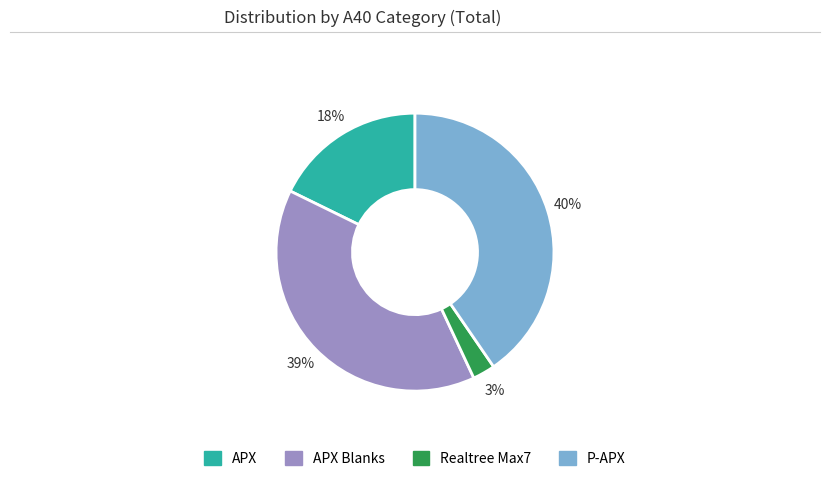

Is there a majority slice in this chart?

No